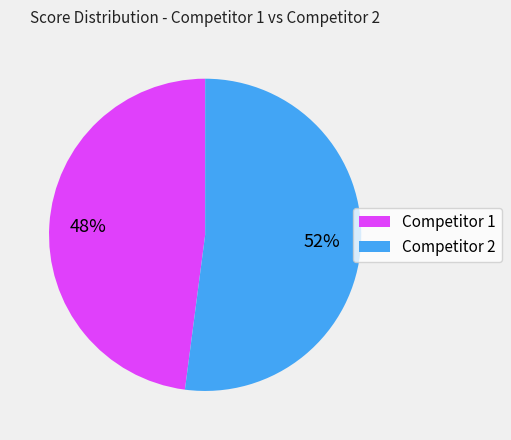

Count the number of slices in the pie.

2